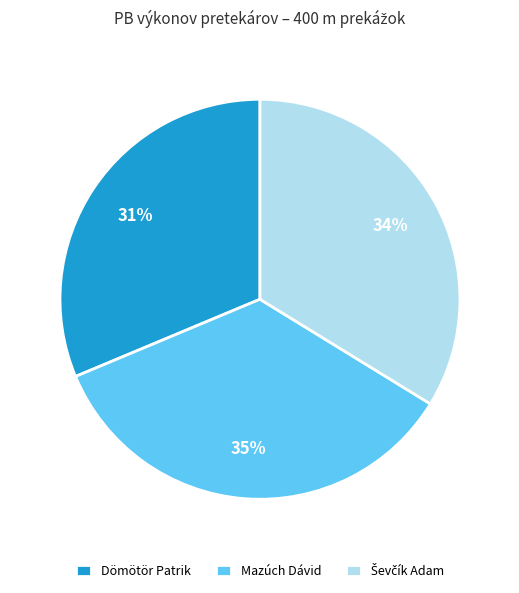

To the nearest percent, what percentage of the pie is Dömötör Patrik?

31%